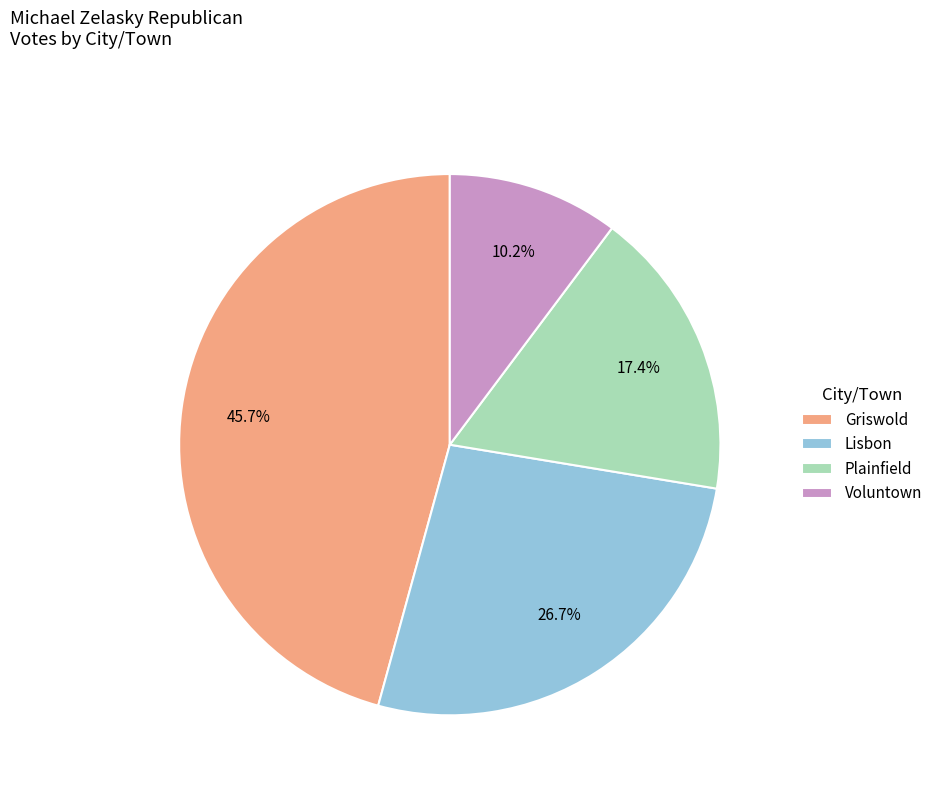

To the nearest percent, what is the difference between the Lisbon and Voluntown slice percentages?

16%